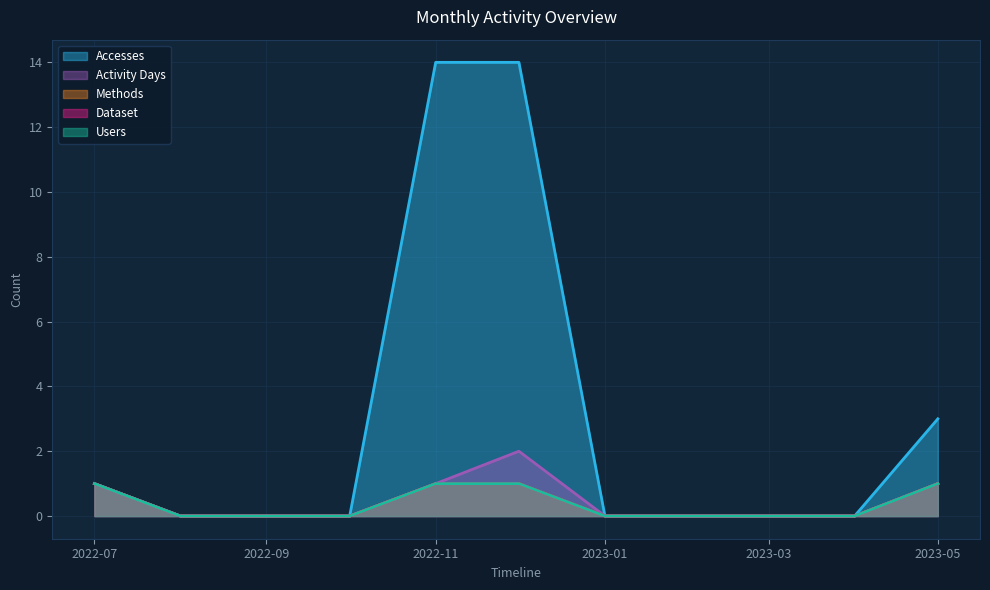

What are all the series names shown in the legend?

Accesses, Activity Days, Users, Methods, Dataset